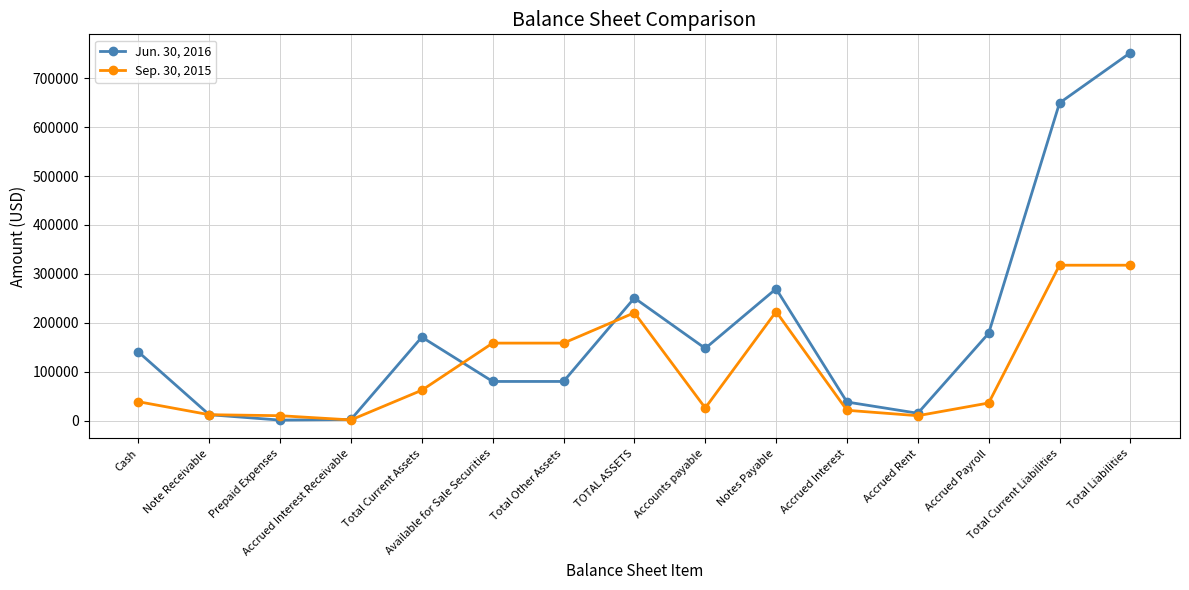

Which series has the widest spread of values?

Jun. 30, 2016